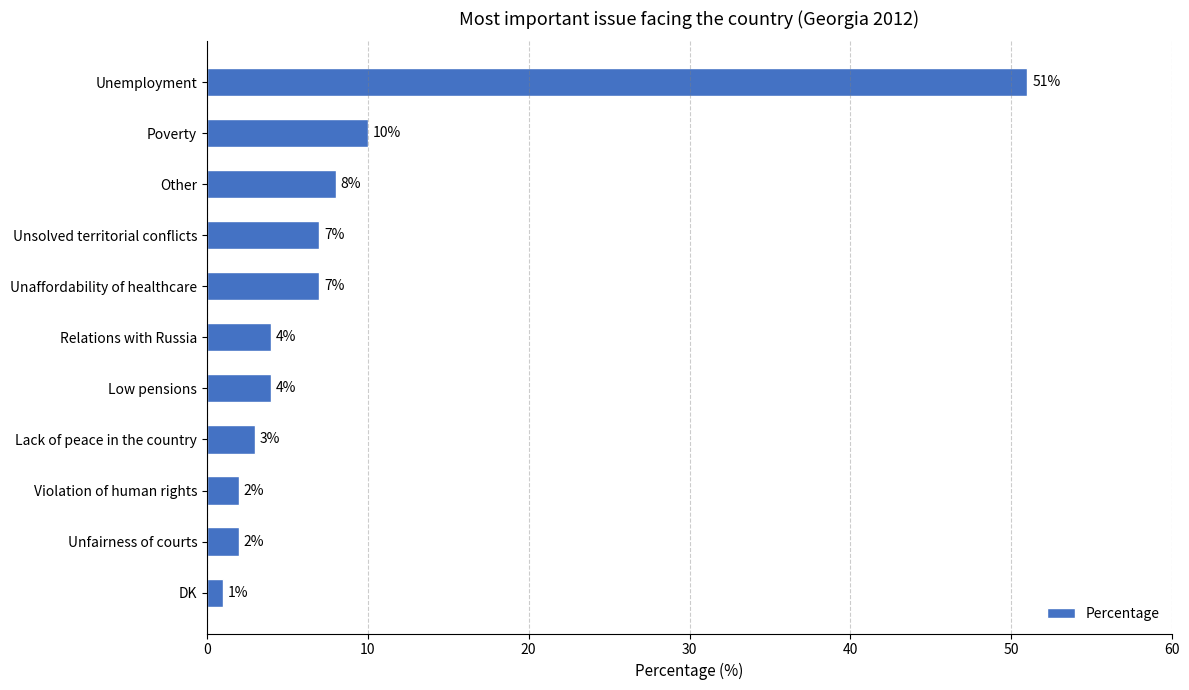

What position from the bottom is Unemployment?

11